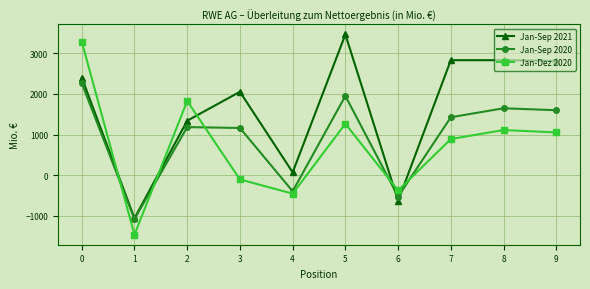

How many lines are shown in the chart?

3